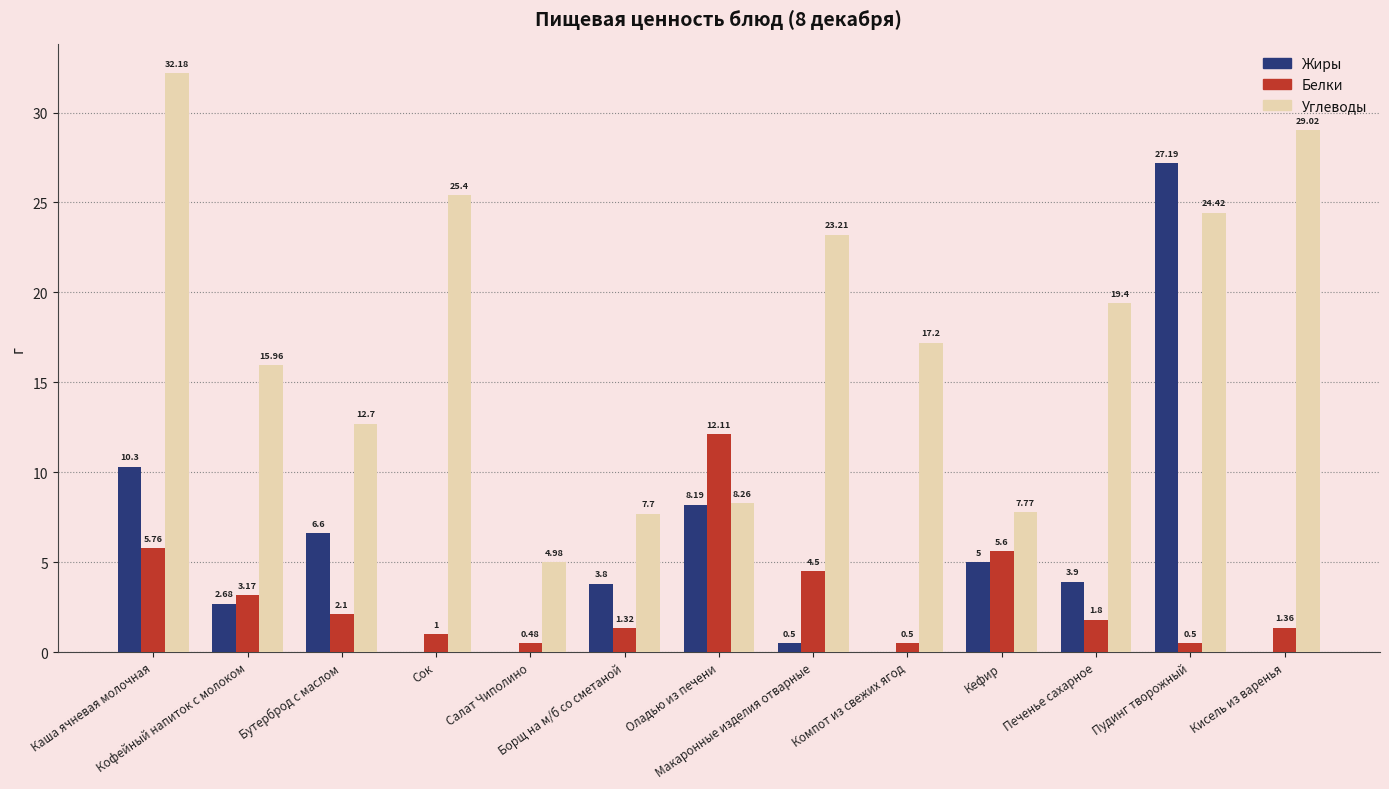

Which series changed the most between Кофейный напиток с молоком and Оладью из печени?

Белки